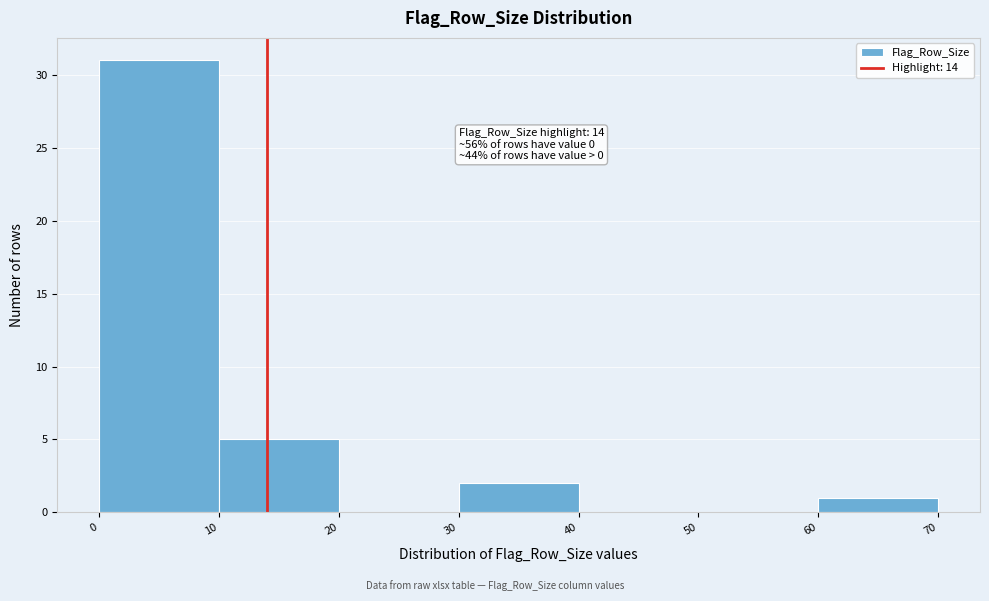

Over which range of the x-axis is the bar tallest?

0 to 10